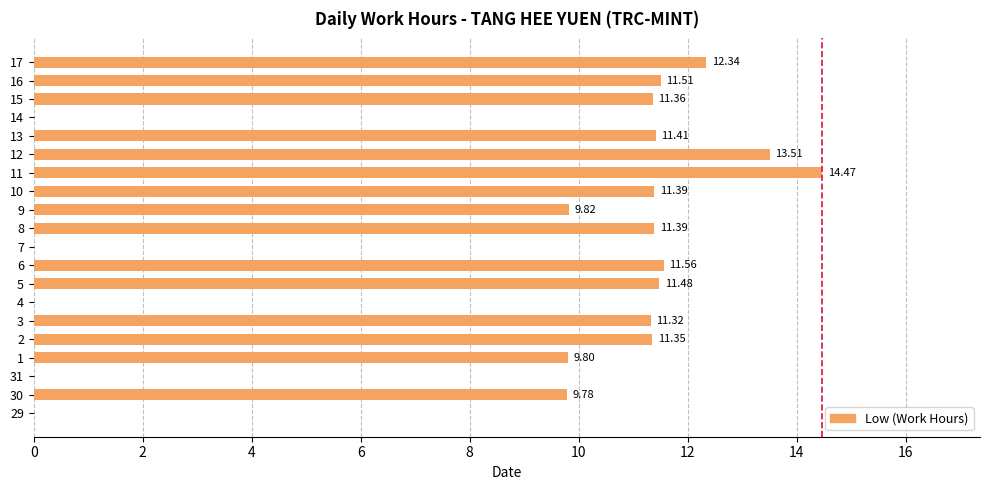

What is the change in value from 4 to 6?

+11.6